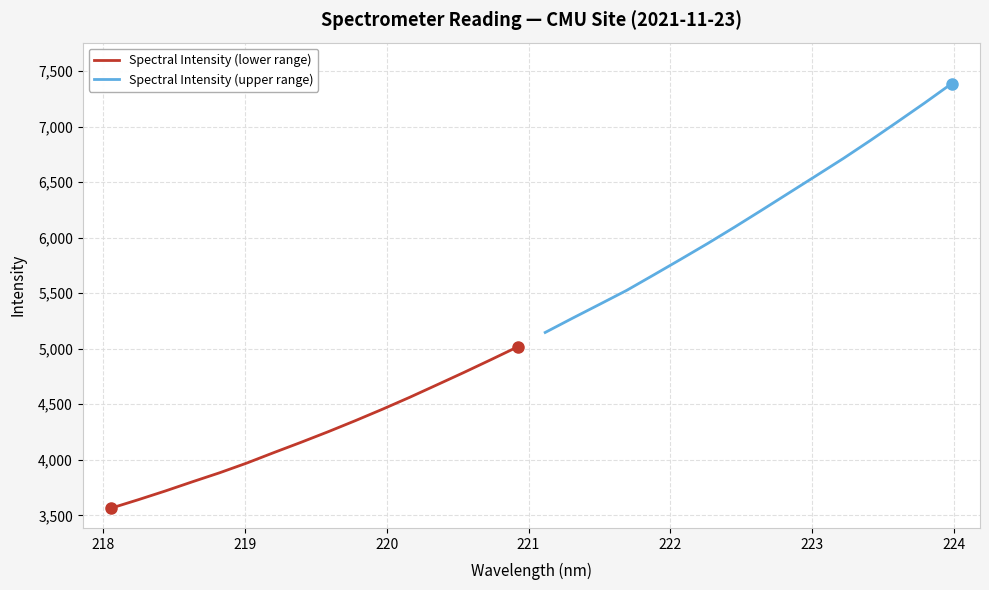

Rank the series by their average value, from lowest to highest.

Spectral Intensity (lower range), Spectral Intensity (upper range)